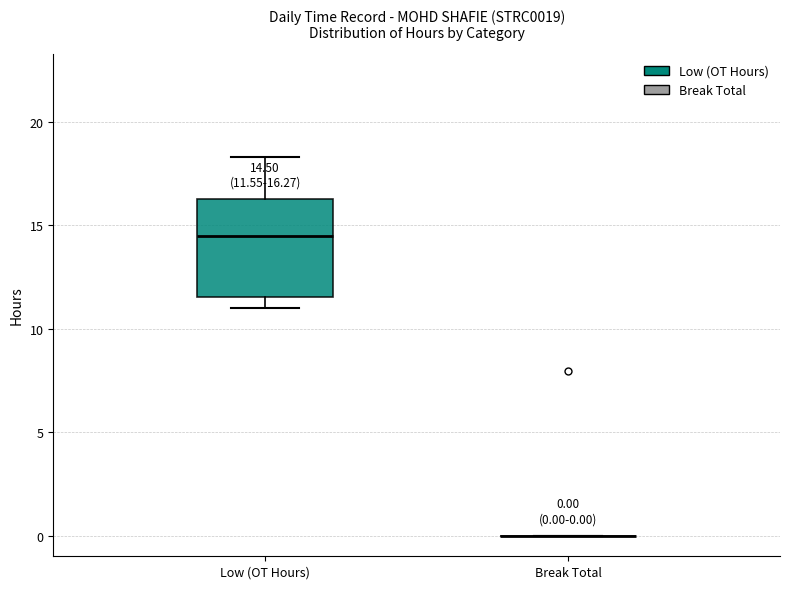

Which box is the tallest, from its lower edge to its upper edge?

Low (OT Hours)